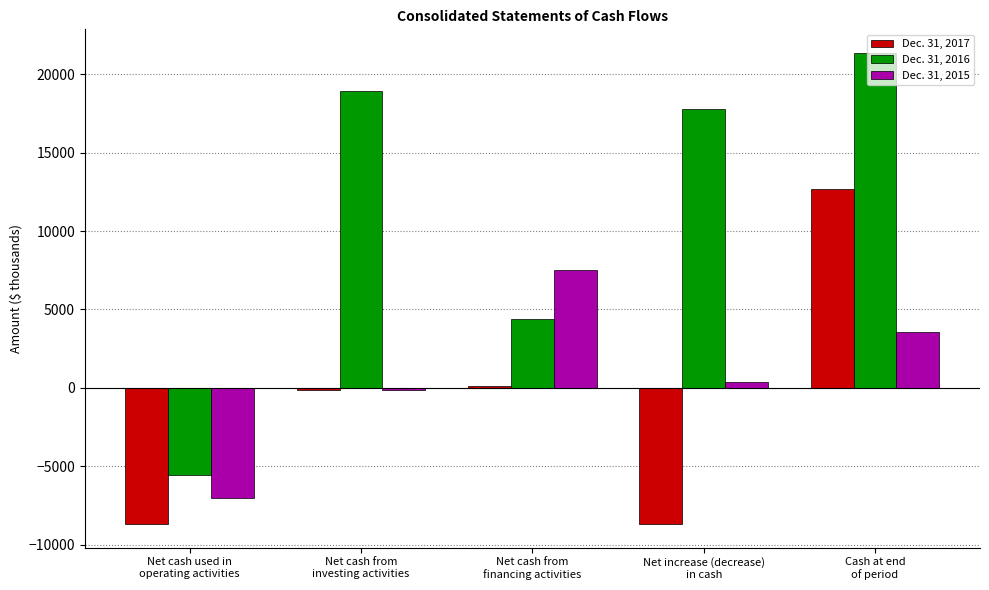

At which category is the sum across all series the highest?

Cash at end
of period